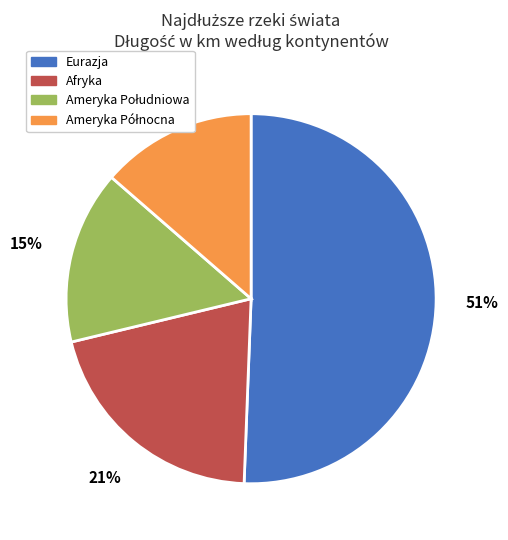

Is it true that Eurazja is 51% of the pie?

True